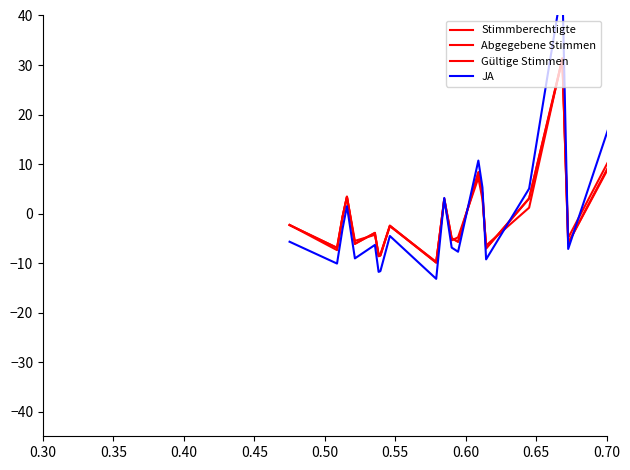

What is the smallest value displayed?

-13.2